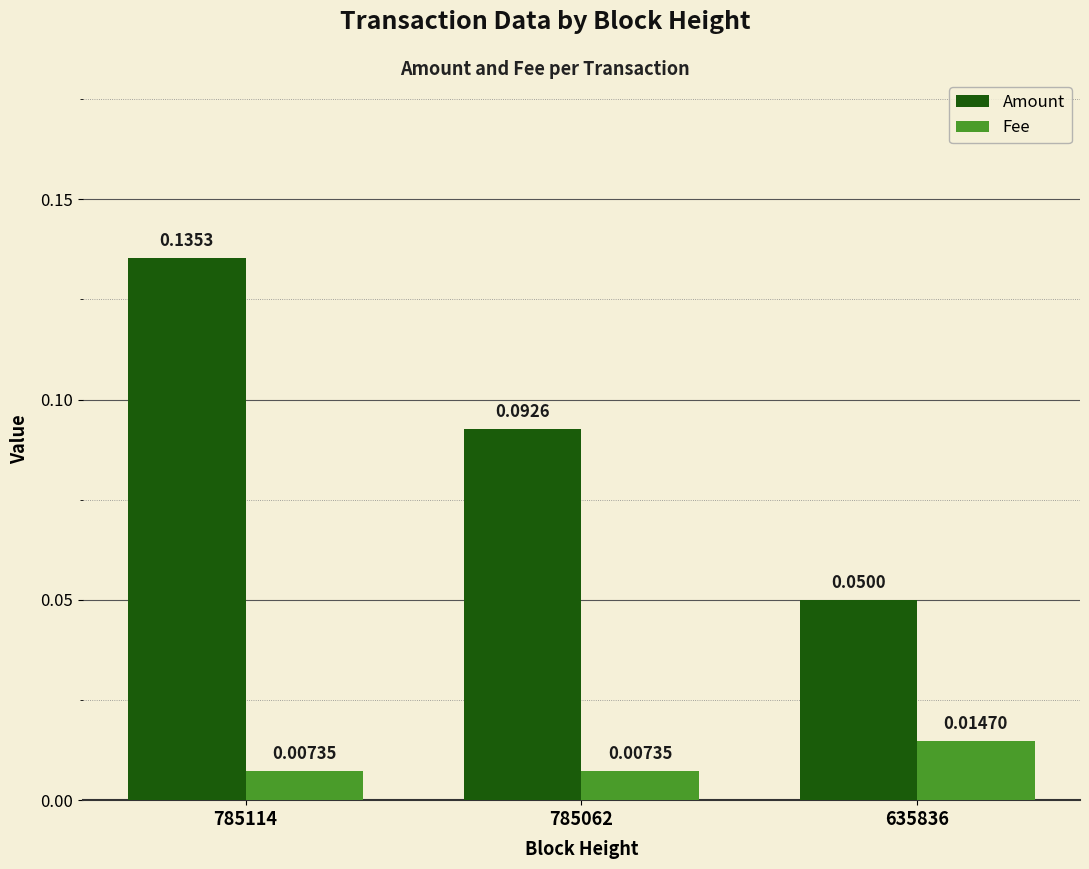

Rank the series by their maximum value, from lowest to highest.

Fee, Amount